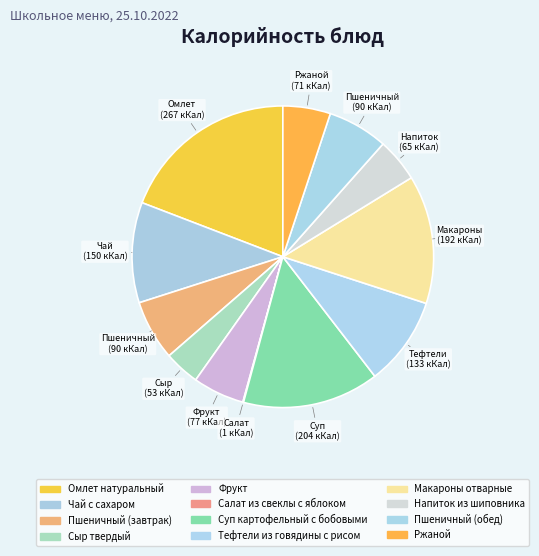

Rank the categories by value from highest to lowest.

Омлет натуральный, Суп картофельный с бобовыми, Макароны отварные, Чай с сахаром, Тефтели из говядины с рисом, Пшеничный (завтрак), Пшеничный (обед), Фрукт, Ржаной, Напиток из шиповника, Сыр твердый, Салат из свеклы с яблоком